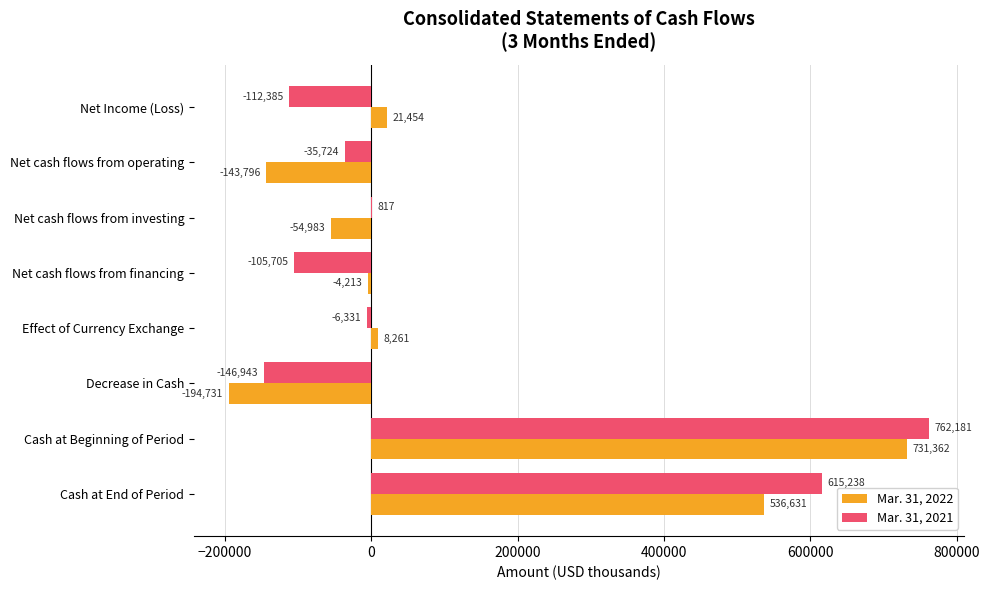

Which series has the largest range (max minus min)?

Mar. 31, 2022